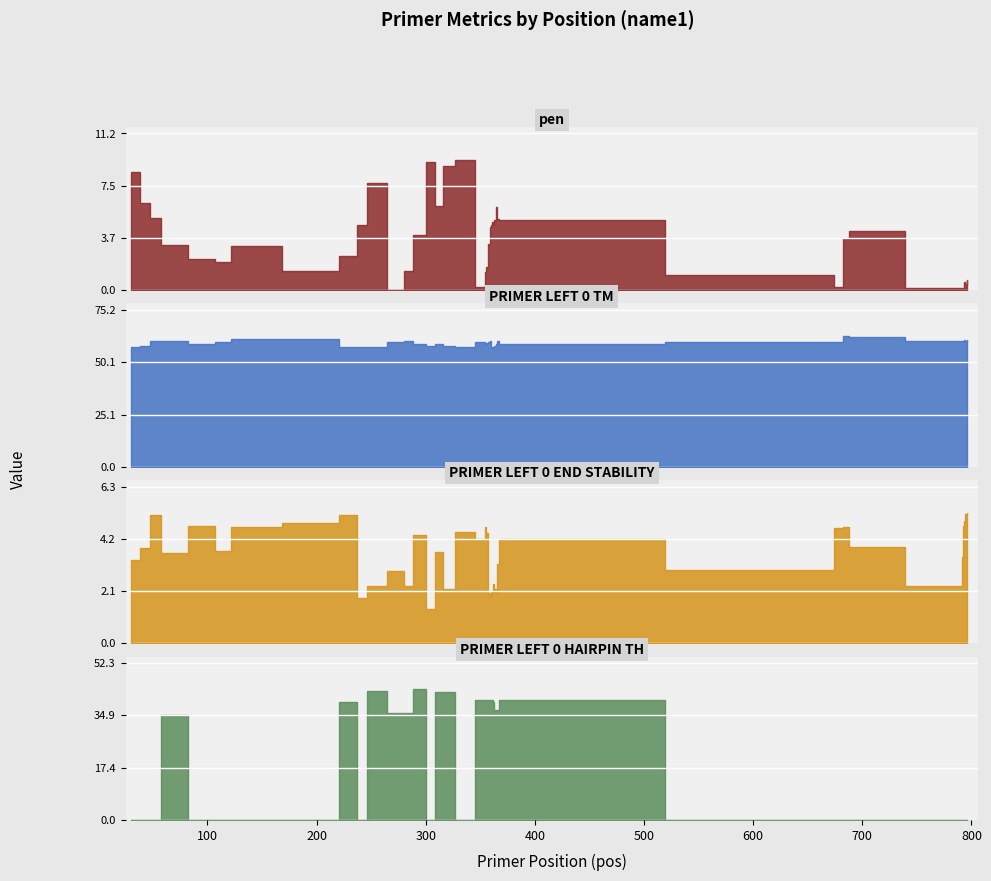

Reading left to right, transcribe all the data shown in this chart.

pen: 8.4	6.2	5.2	3.2	2.2	2.0	3.1	1.3	2.4	4.7	7.6	0.0	1.4	3.9	9.2	6.0	8.8	9.3	0.2	1.3	1.7	3.3	4.5	4.6	4.8	4.6	5.0	6.0	5.1	5.0	1.1	0.3	3.7	4.2	0.2	0.2	0.2	0.6	0.5	0.7
PRIMER_LEFT_0_TM: 57.6	57.8	60.2	60.2	58.8	60.0	61.1	61.3	57.6	57.3	57.4	60.0	60.4	59.1	57.8	59.0	58.2	57.7	59.8	58.7	59.3	59.7	60.5	57.4	57.2	57.4	58.0	59.0	60.1	59.0	59.9	59.7	62.7	62.2	60.2	60.2	60.2	60.6	60.5	60.7
PRIMER_LEFT_0_END_STABILITY: 3.3	3.9	5.1	3.6	4.7	3.7	4.7	4.8	5.1	1.8	2.3	2.9	2.3	4.3	1.4	3.7	2.2	4.5	4.2	4.7	4.4	2.0	1.9	2.1	2.0	2.4	2.2	2.0	3.2	4.2	2.9	4.6	4.7	3.9	2.3	3.5	4.7	4.9	5.2	5.2
PRIMER_LEFT_0_HAIRPIN_TH: 0.0	0.0	0.0	34.9	0.0	0.0	0.0	0.0	39.4	0.0	43.0	35.6	35.6	43.6	0.0	42.7	42.7	0.0	40.0	40.0	40.0	40.0	40.0	40.0	40.0	39.2	36.6	36.6	36.6	40.0	0.0	0.0	0.0	0.0	0.0	0.0	0.0	0.0	0.0	0.0